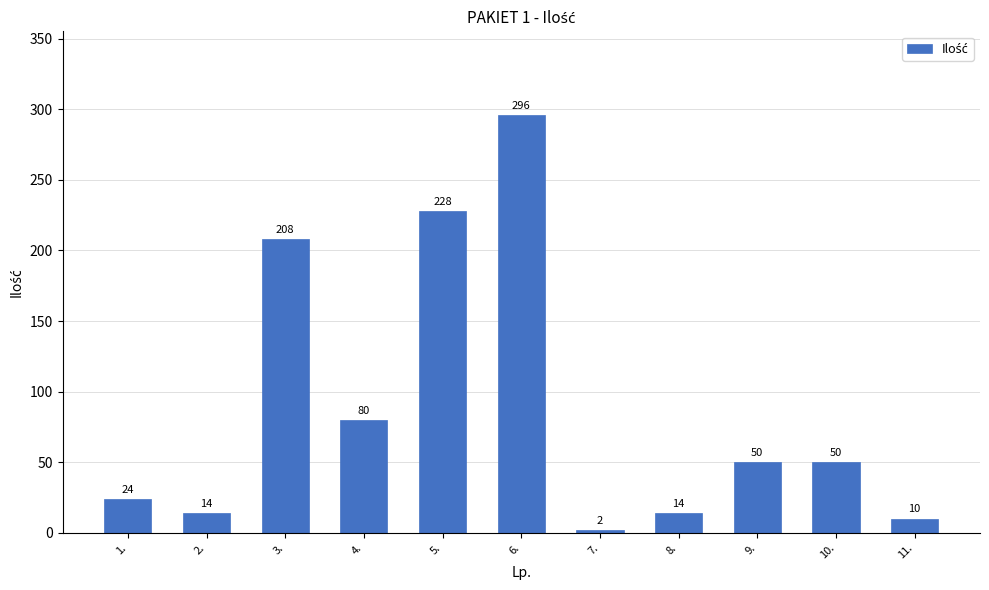

Reading left to right, what are all the values shown in this chart?

1.=24	2.=14	3.=208	4.=80	5.=228	6.=296	7.=2	8.=14	9.=50	10.=50	11.=10